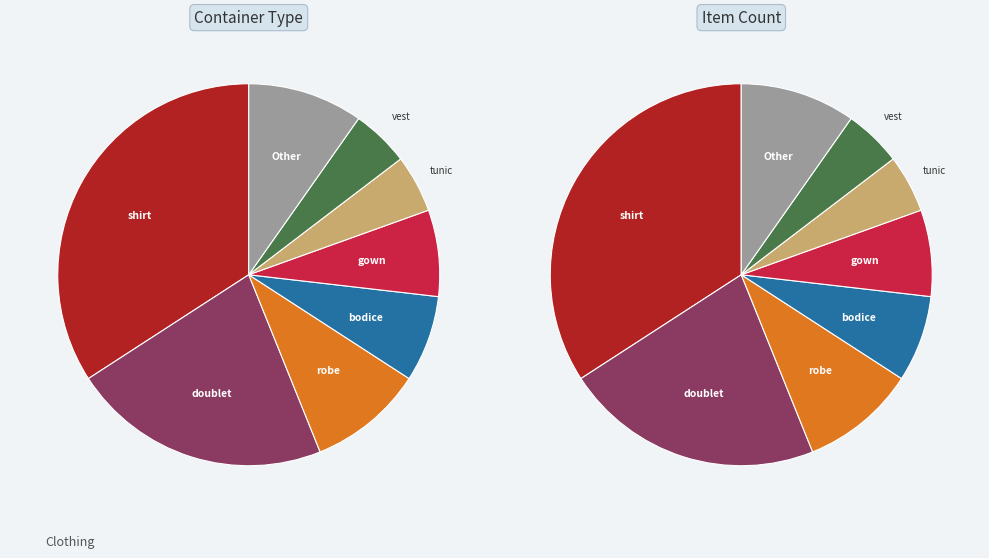

Is it true that tunic is 1% of the pie?

False